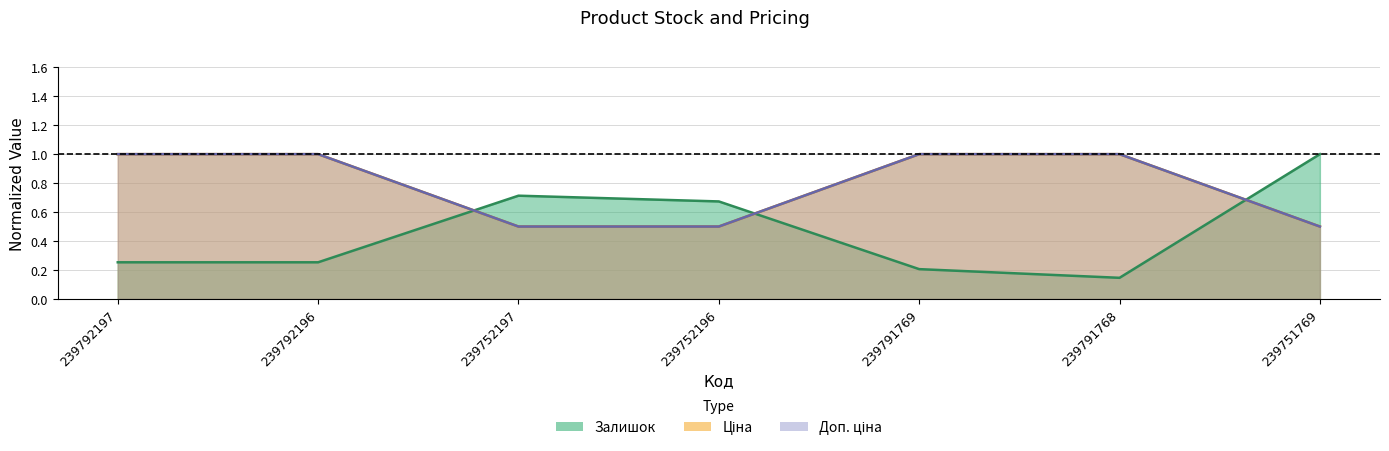

Is it true that Залишок equals 0.3 at 239752197?

False